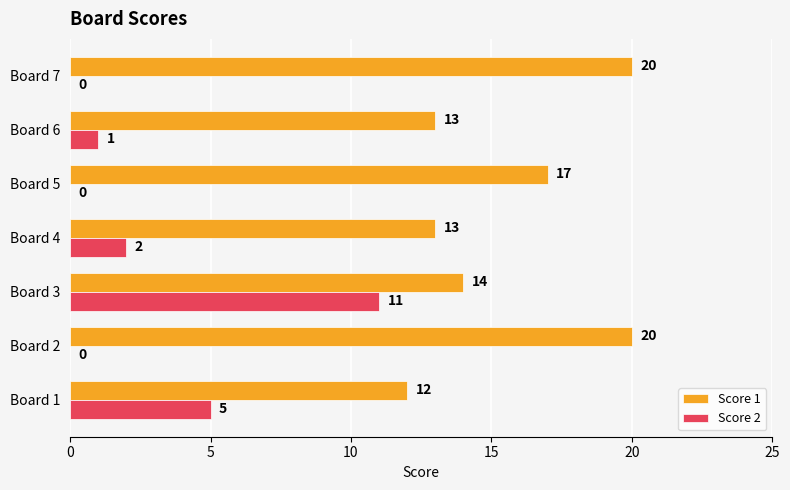

What is the maximum value shown in the chart?

20